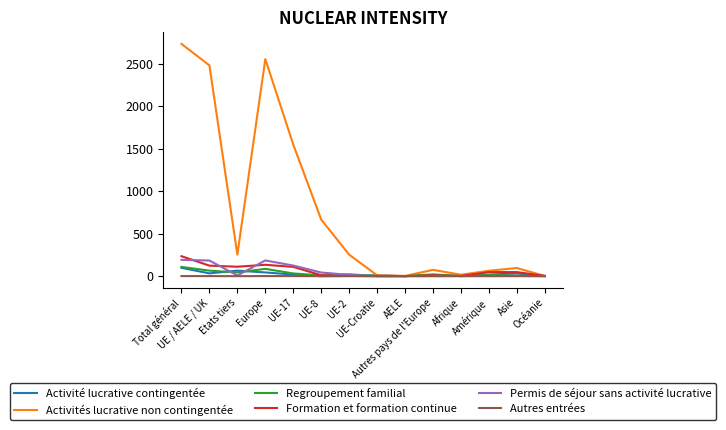

Which series has the largest total across all categories?

Activités lucrative non contingentée